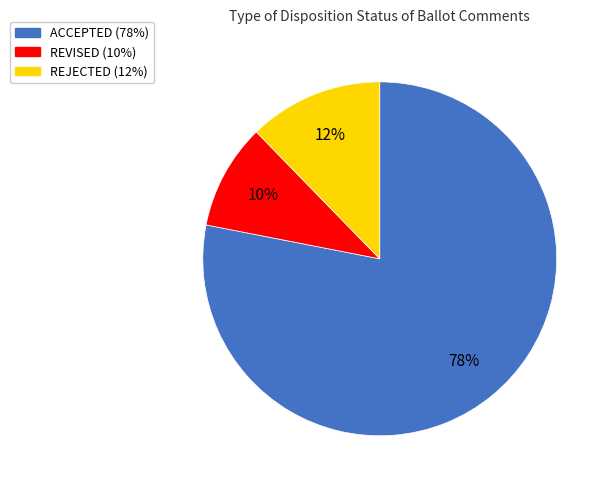

What is the ratio of the value at REVISED to the value at ACCEPTED?

0.1